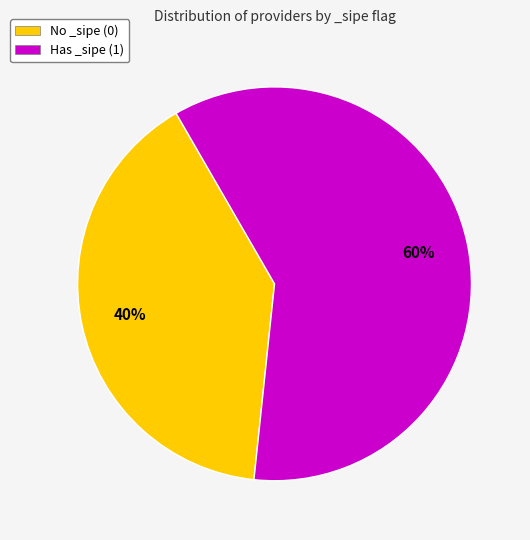

How many segments does this pie chart have?

2